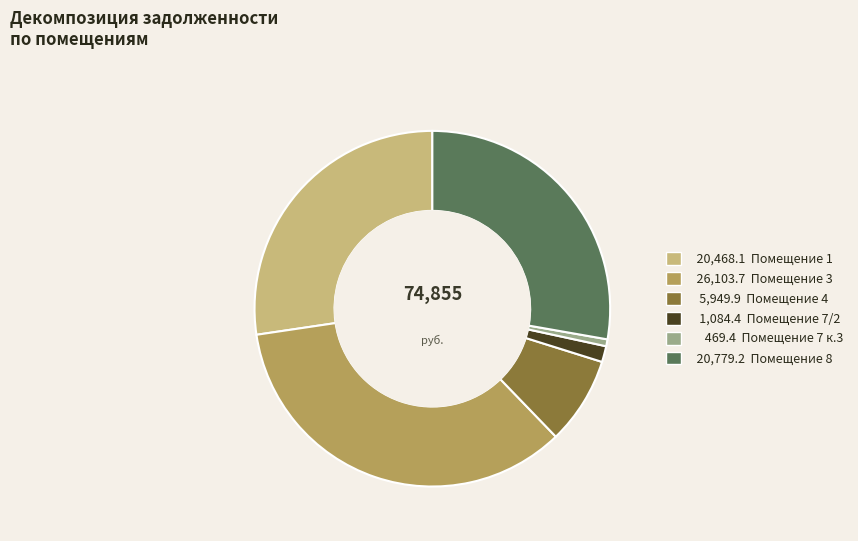

Is there a majority slice in this chart?

No